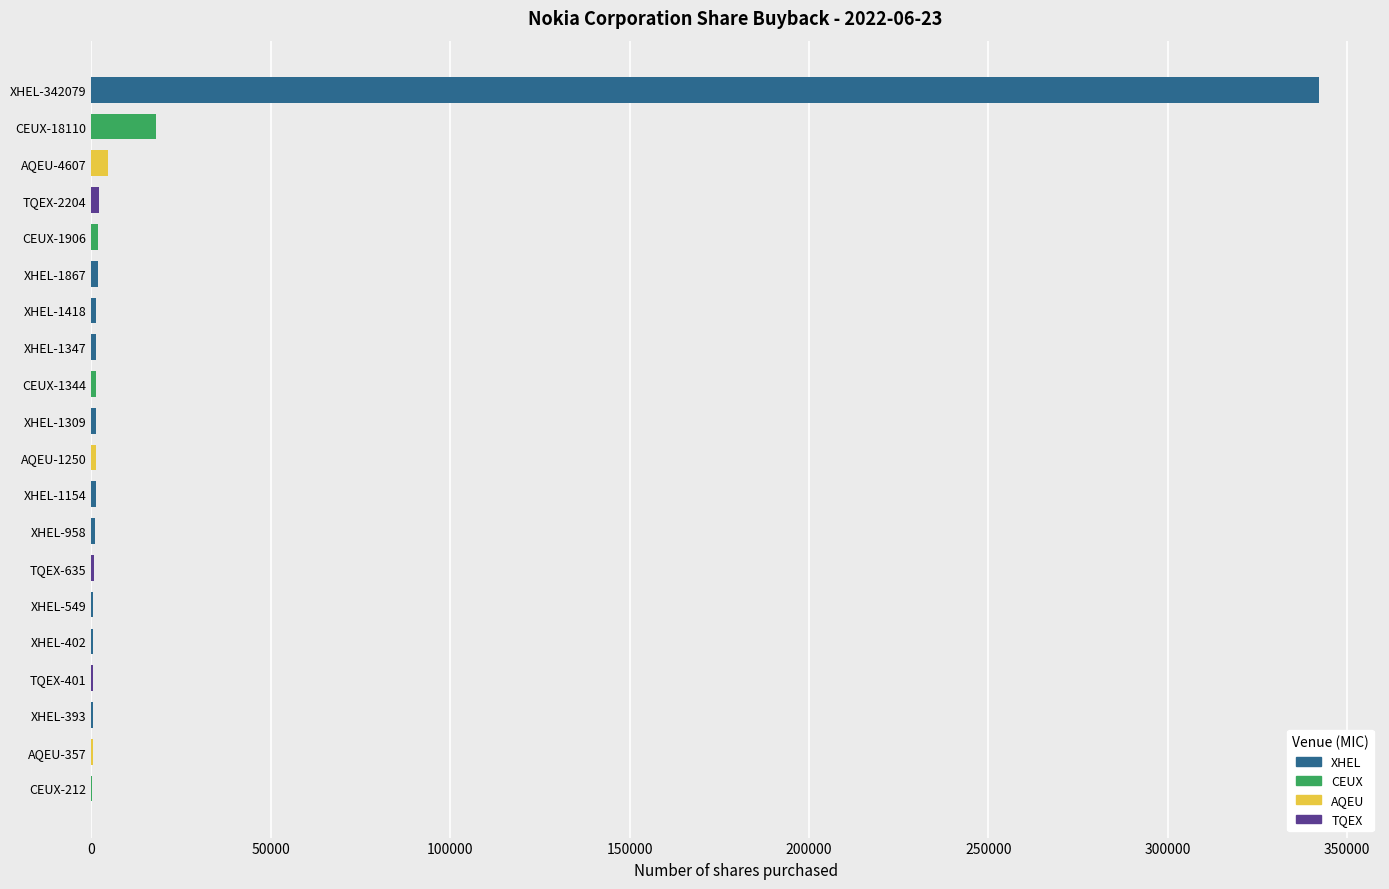

What is the value of the 5th bar from the left?

1906